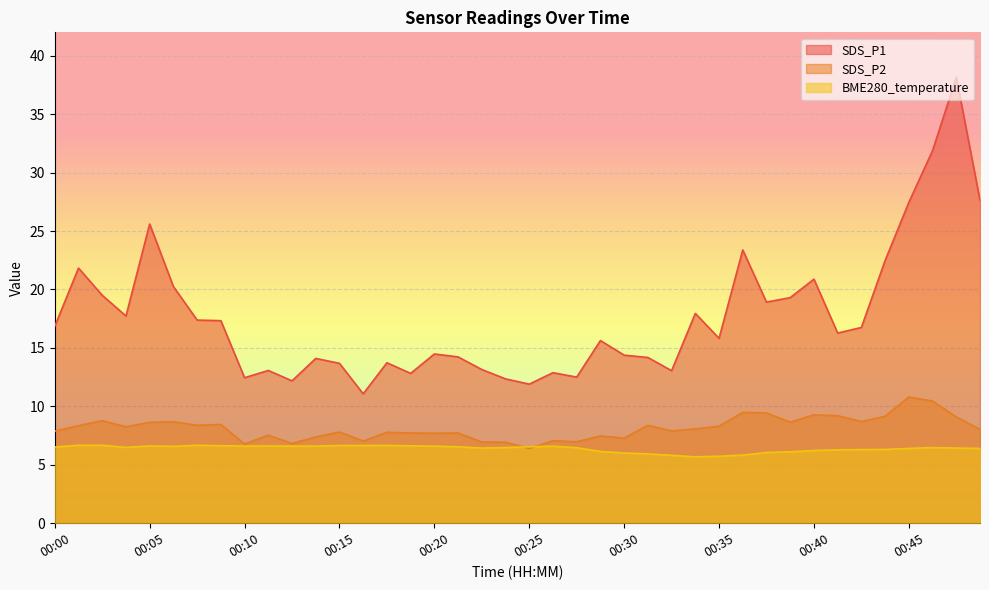

Which category has the highest value across all series?

00:48